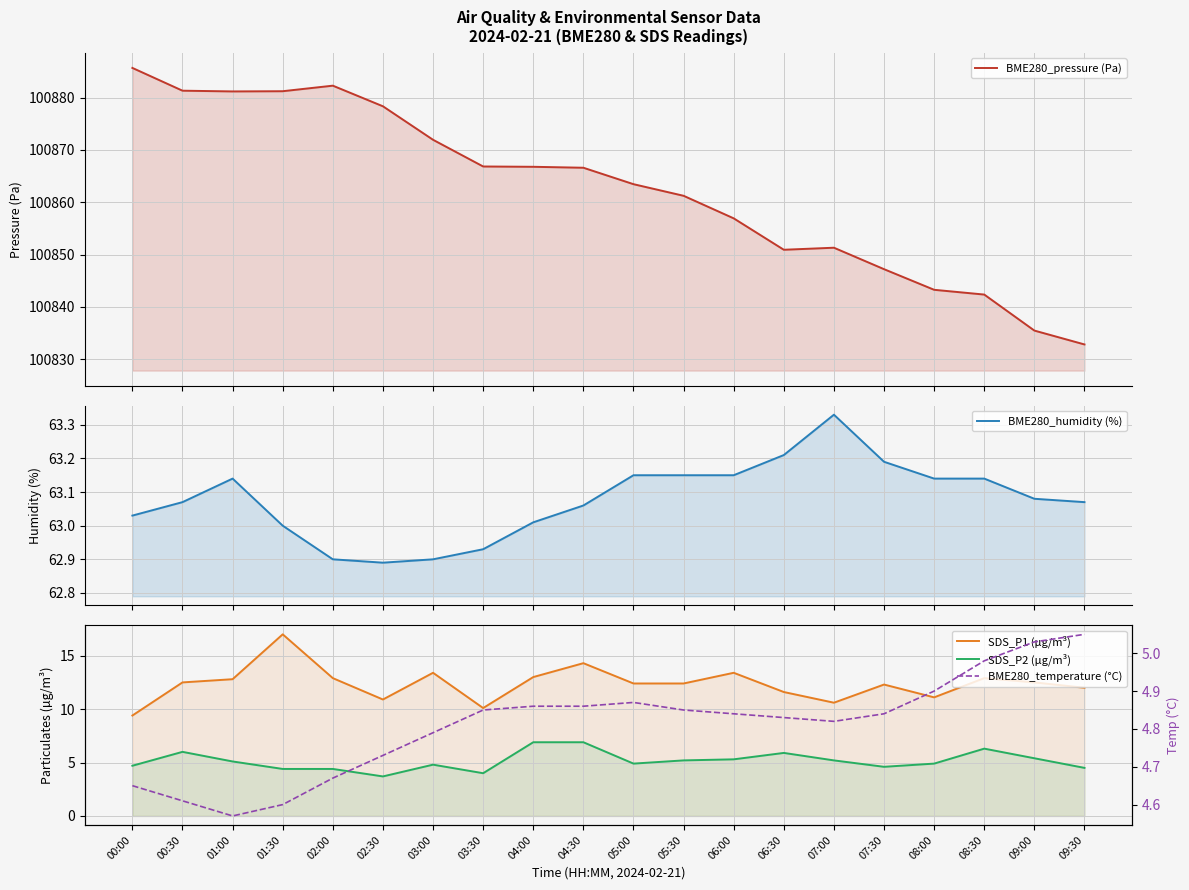

Count the number of data series in this chart.

5